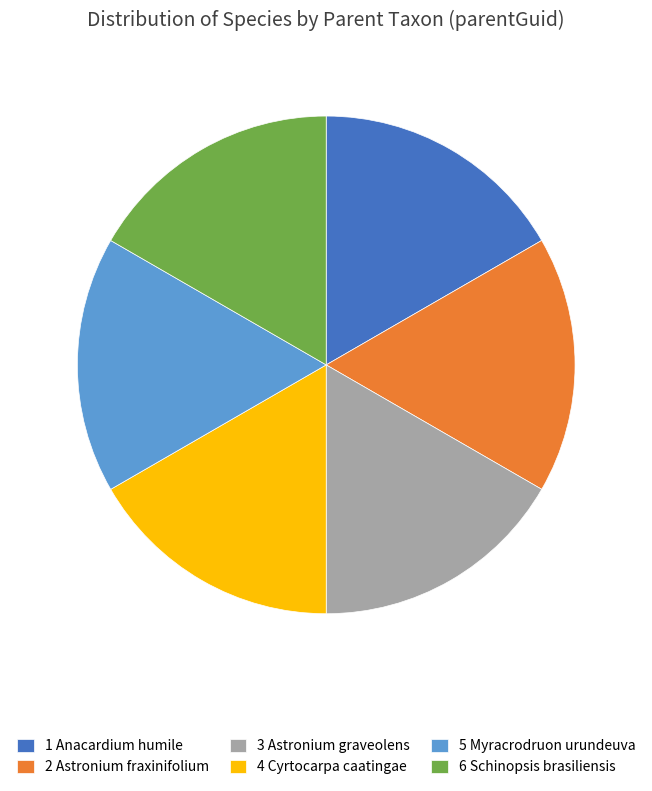

Do 2 Astronium fraxinifolium and 5 Myracrodruon urundeuva together represent more than half of the pie?

No